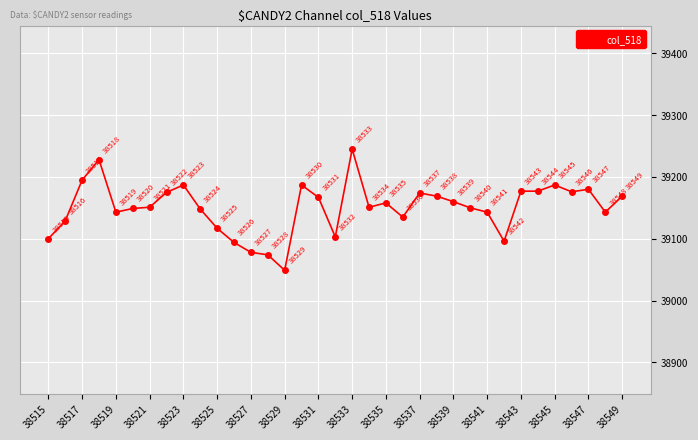

How many series are shown in this chart?

1